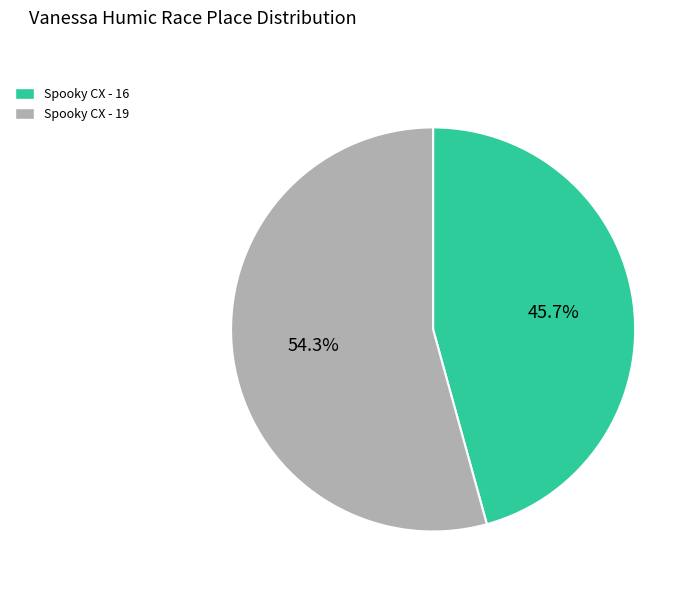

Does any single category account for the majority?

Yes